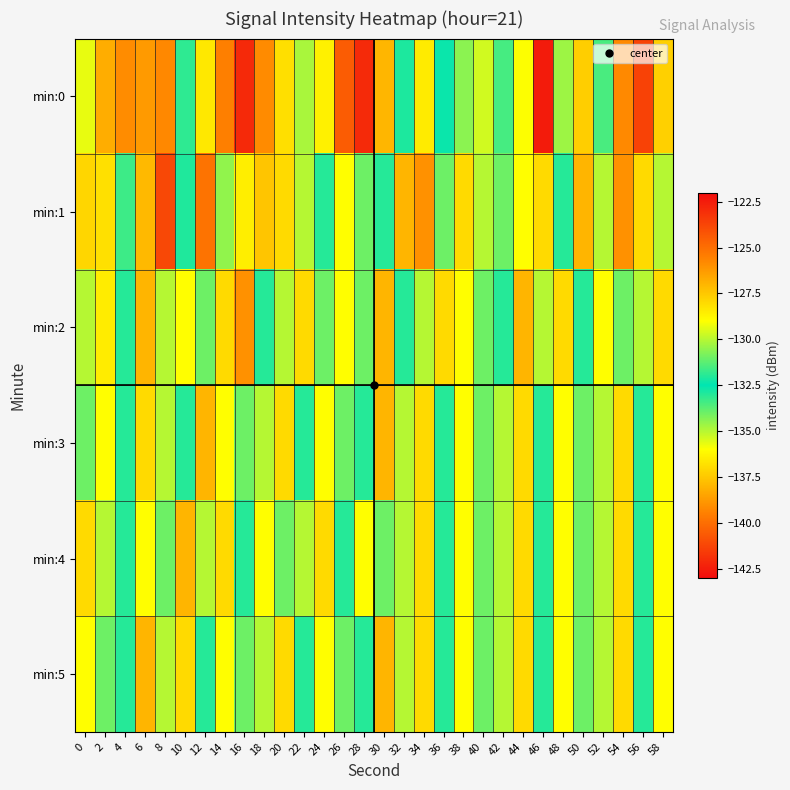

At which category is the sum across all series the highest?

54